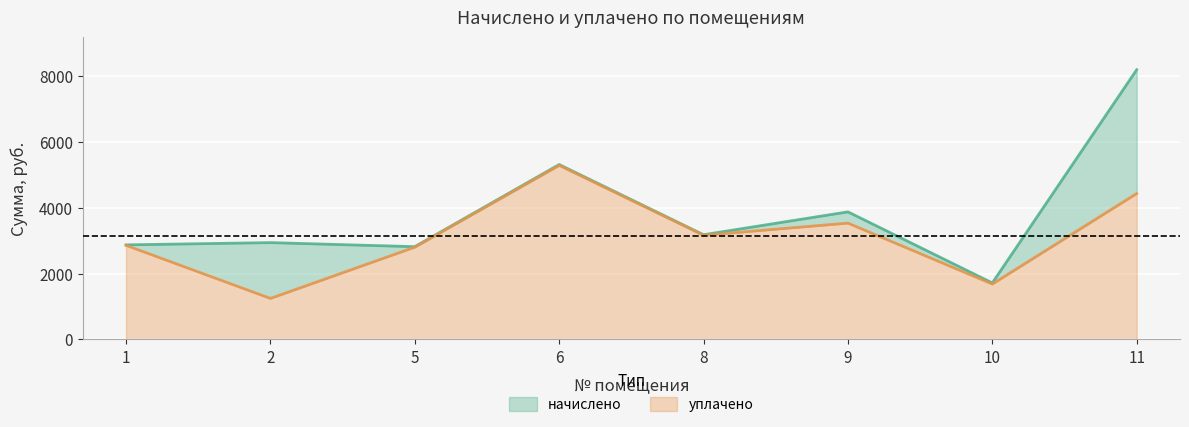

What is the minimum value shown in the chart?

1244.8